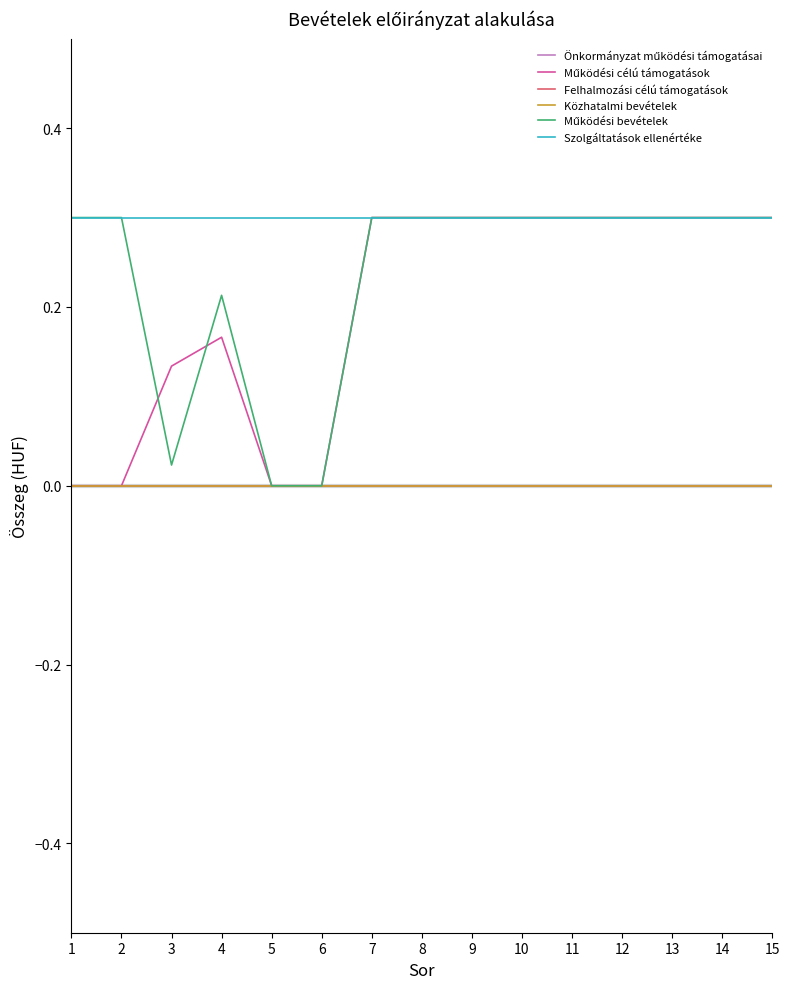

Does the chart have visible grid lines?

No